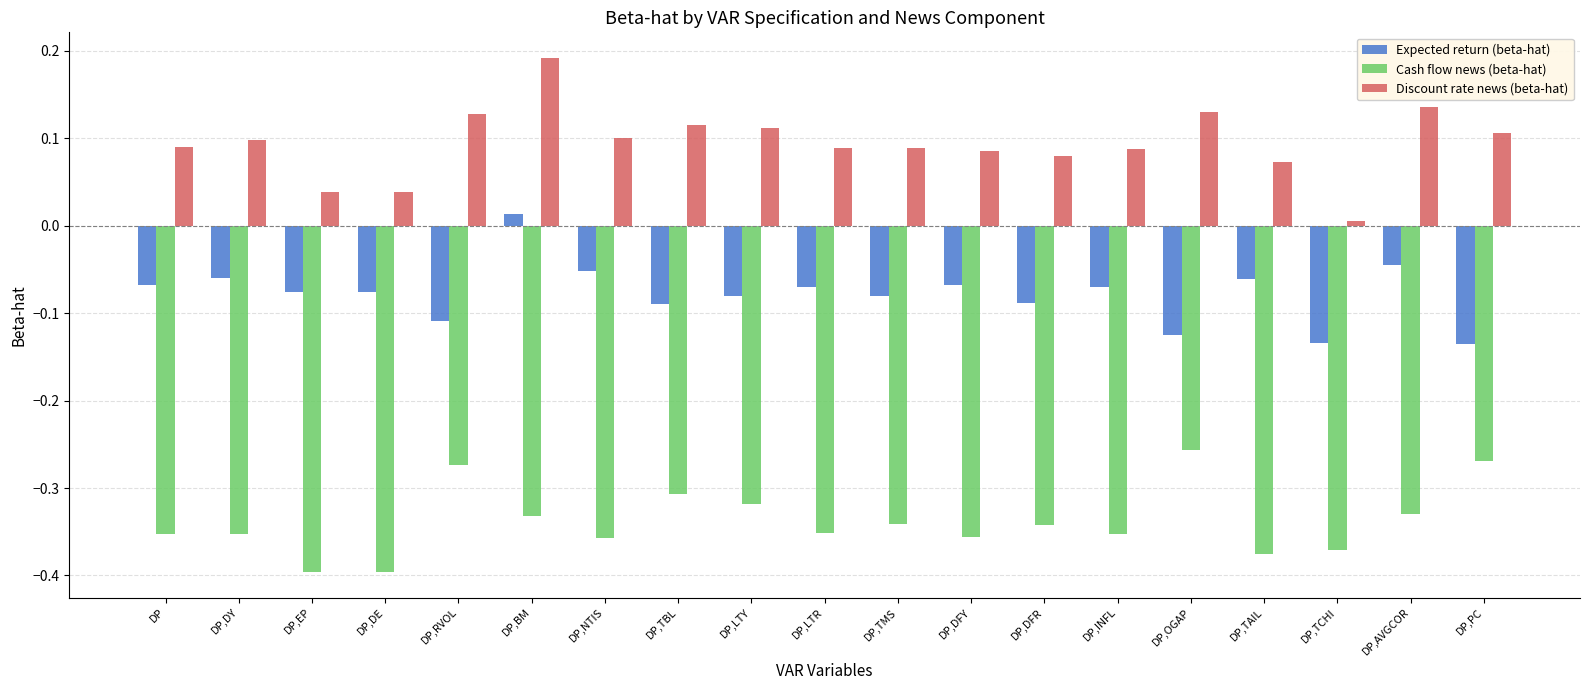

Is the value of Cash flow news (beta-hat) at DP,EP greater than the value of Discount rate news (beta-hat) at DP,TBL?

No